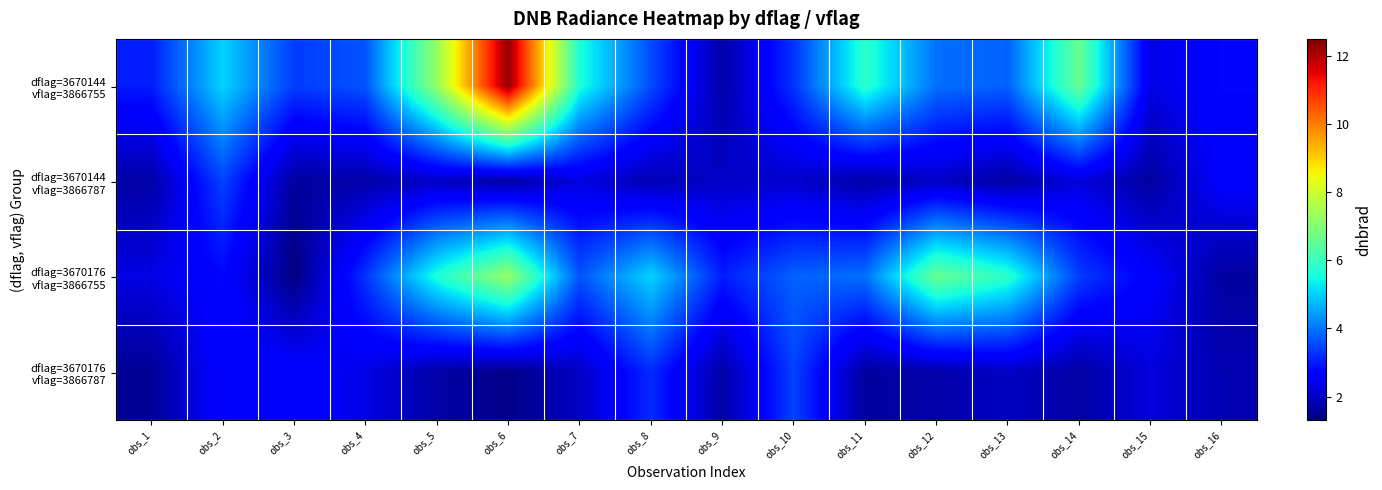

What is the difference between the highest and lowest values at obs_2?

2.3